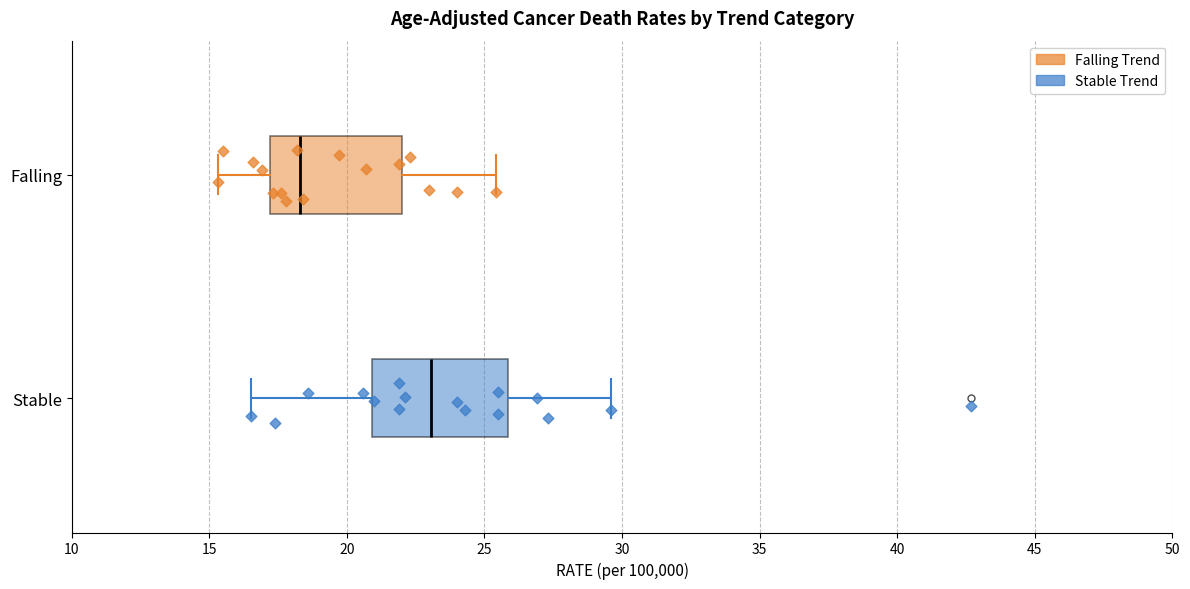

Reading bottom to top, read every box against the x-axis: the position of its median line, the range the box covers, and the ends of its whiskers. The values are not printed on the chart, so give them approximately, as read against the axis.

Stable: median 23.0, box 21.0 to 26.0, whiskers 16.5 to 29.5
Falling: median 18.5, box 17.0 to 22.0, whiskers 15.5 to 25.5